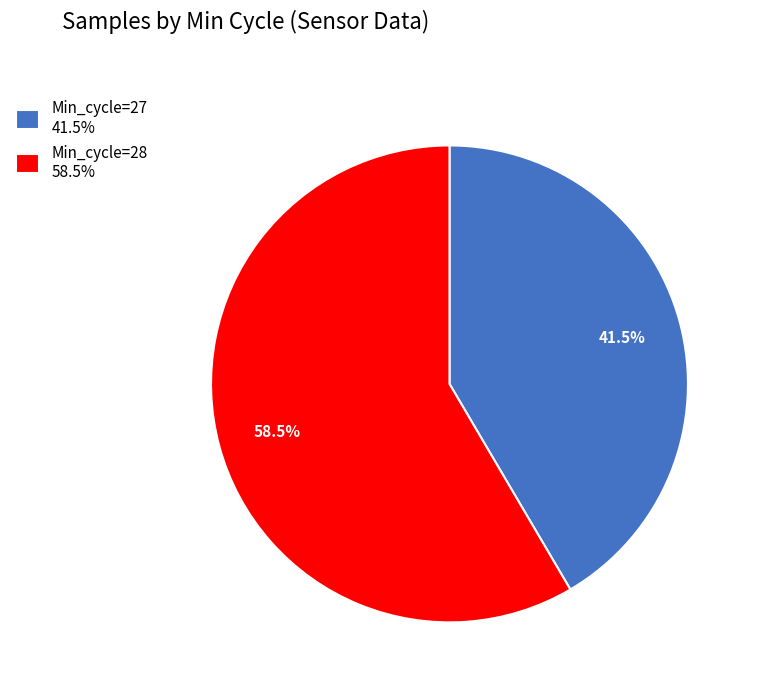

What percentage is NOT represented by Min_cycle=27 41.5%?

58.5%